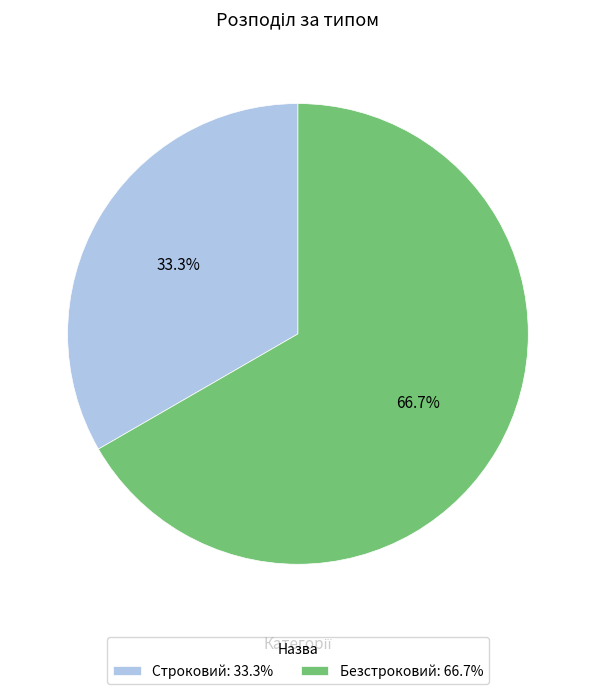

Count the number of slices in the pie.

2